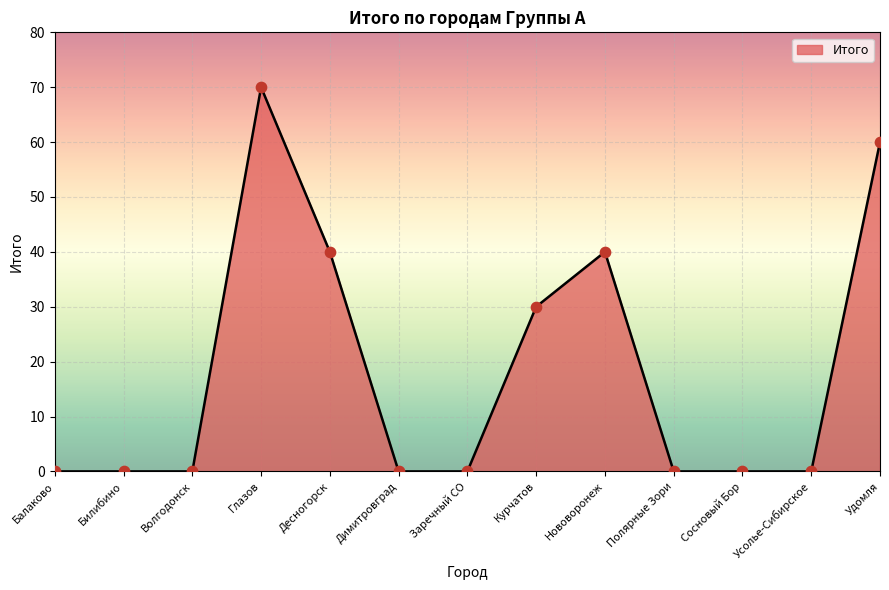

What is the change in value from Глазов to Заречный CО?

-70